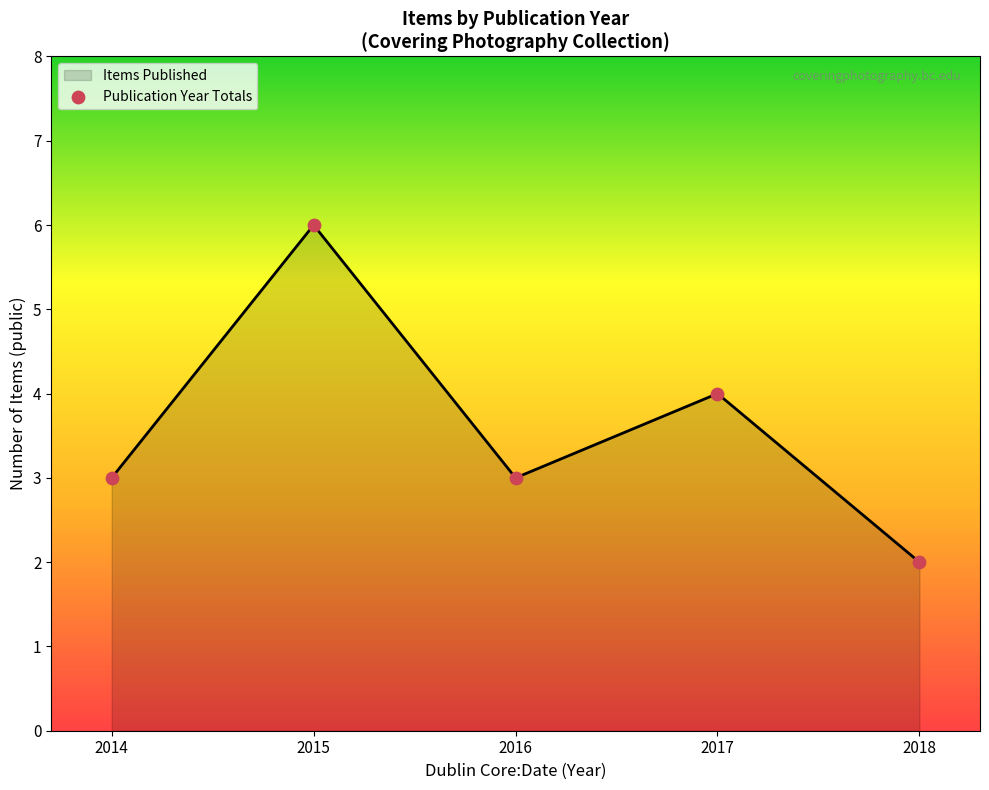

Between 2016 and 2014, which is larger?

2016